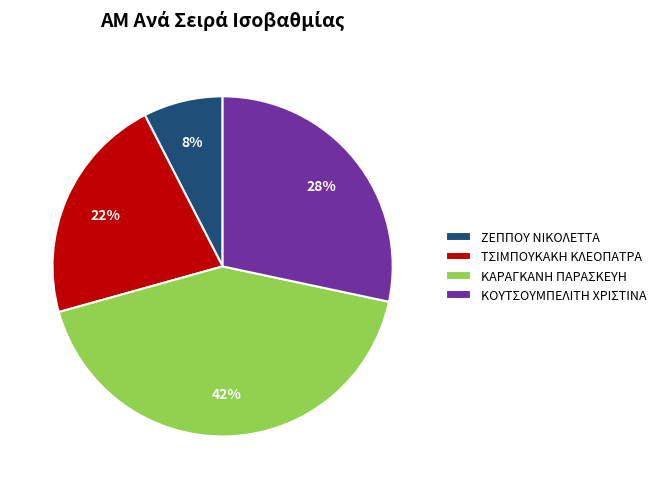

Is the sum of ΖΕΠΠΟΥ ΝΙΚΟΛΕΤΤΑ and ΤΣΙΜΠΟΥΚΑΚΗ ΚΛΕΟΠΑΤΡΑ greater than half?

No